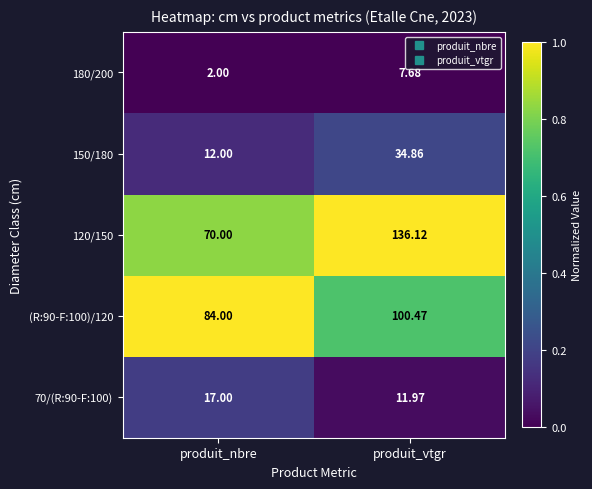

List the series in order of their peak value, lowest first.

180/200, 70/(R:90-F:100), 150/180, (R:90-F:100)/120, 120/150